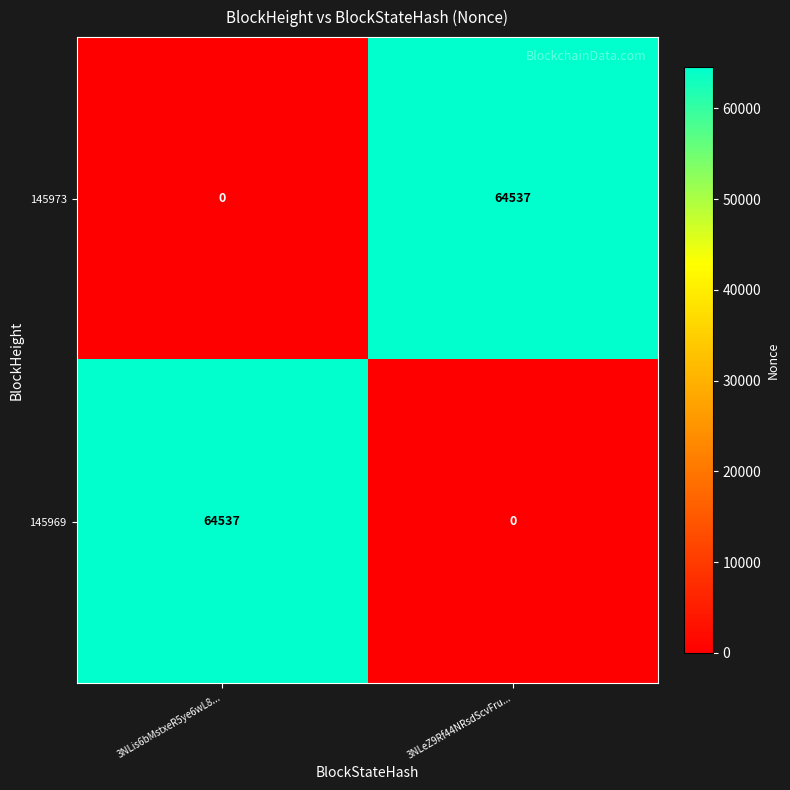

At 3NLis6bMstxeR5ye6wL8..., list the series in order from smallest to largest.

145973, 145969